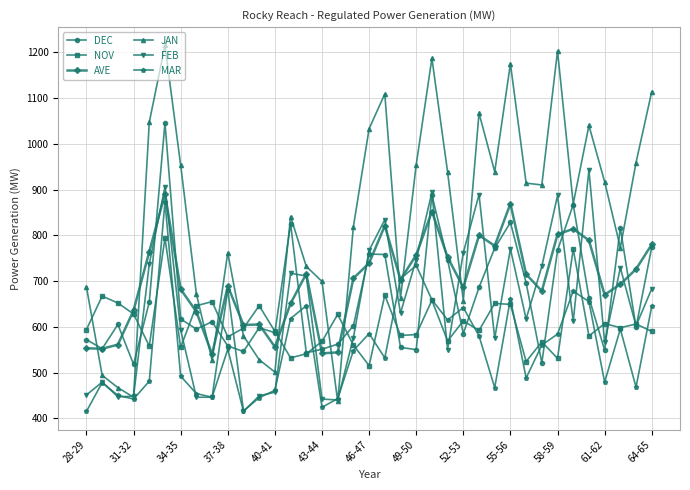

What is the lowest value of the JAN series?

437